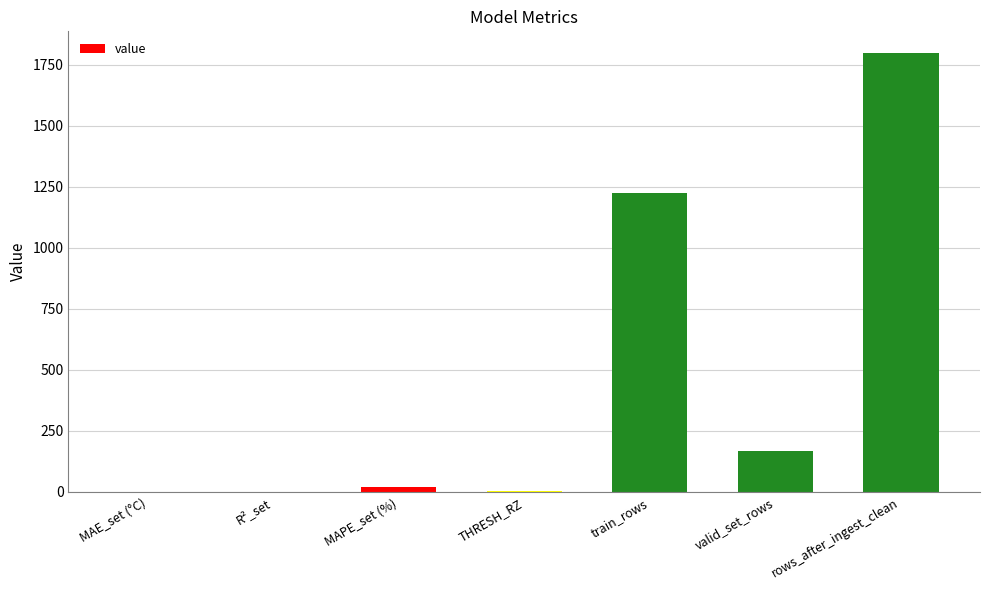

Count the number of values greater than 18.

4